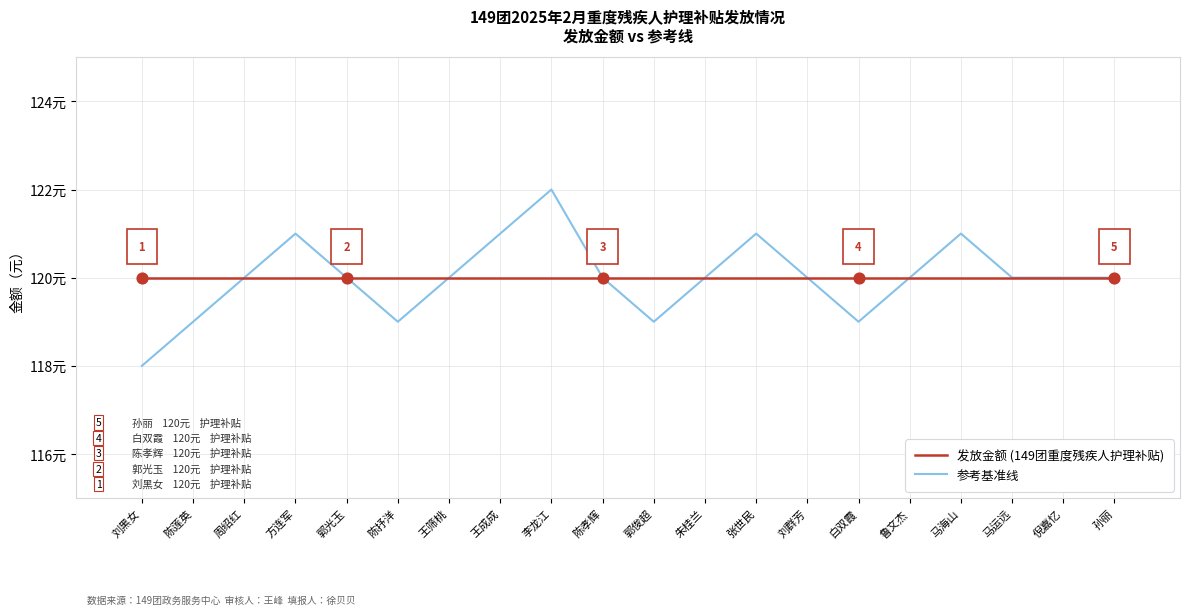

At which category is the sum across all series the highest?

李龙江